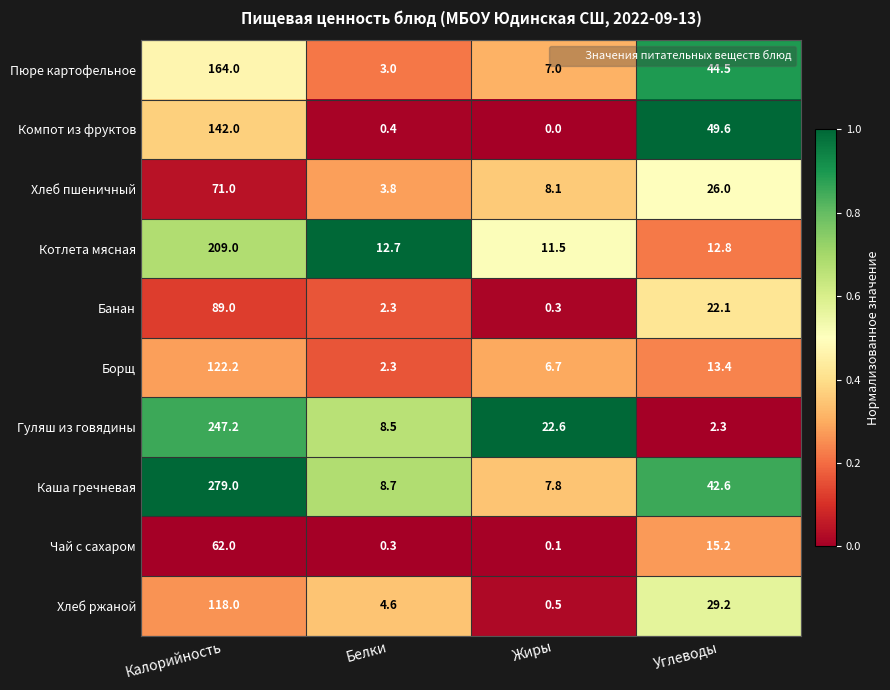

The value of Хлеб пшеничный at Белки is 3.8. True or false?

True